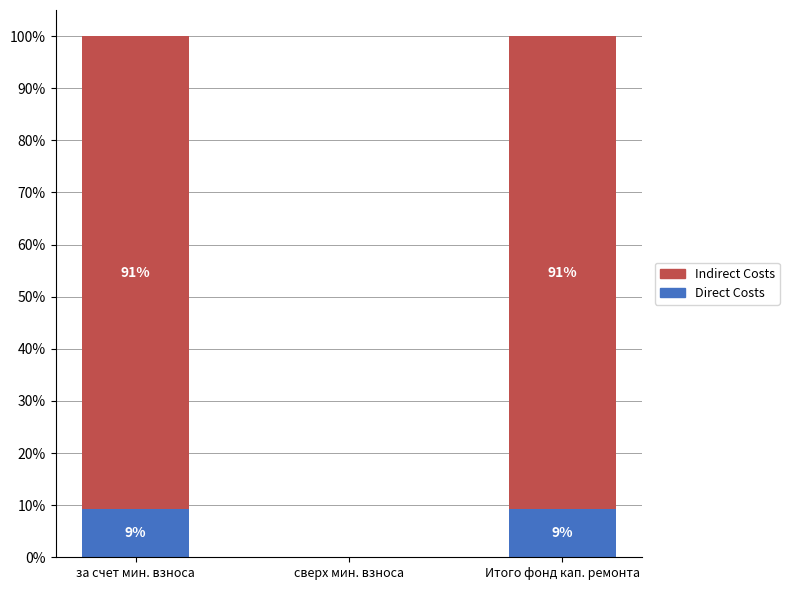

Where does the Direct Costs series first go above 9?

за счет мин. взноса